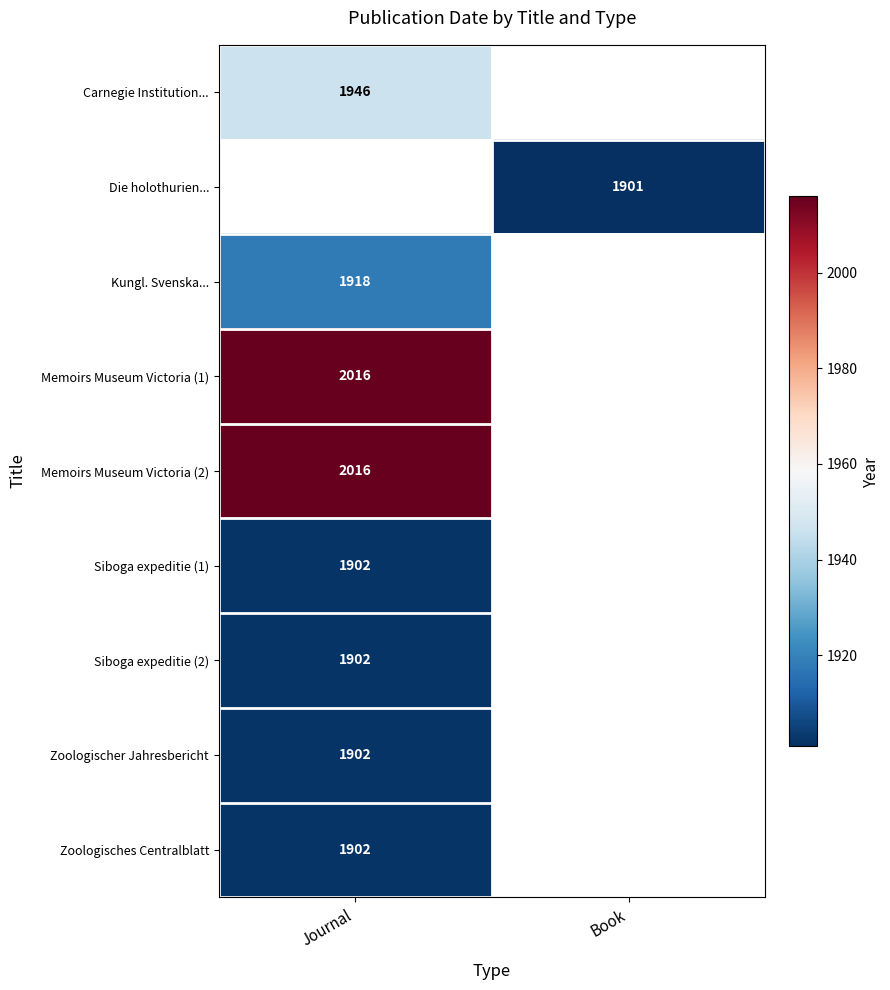

Is it true that Memoirs Museum Victoria (2) equals 2016 at Journal?

True